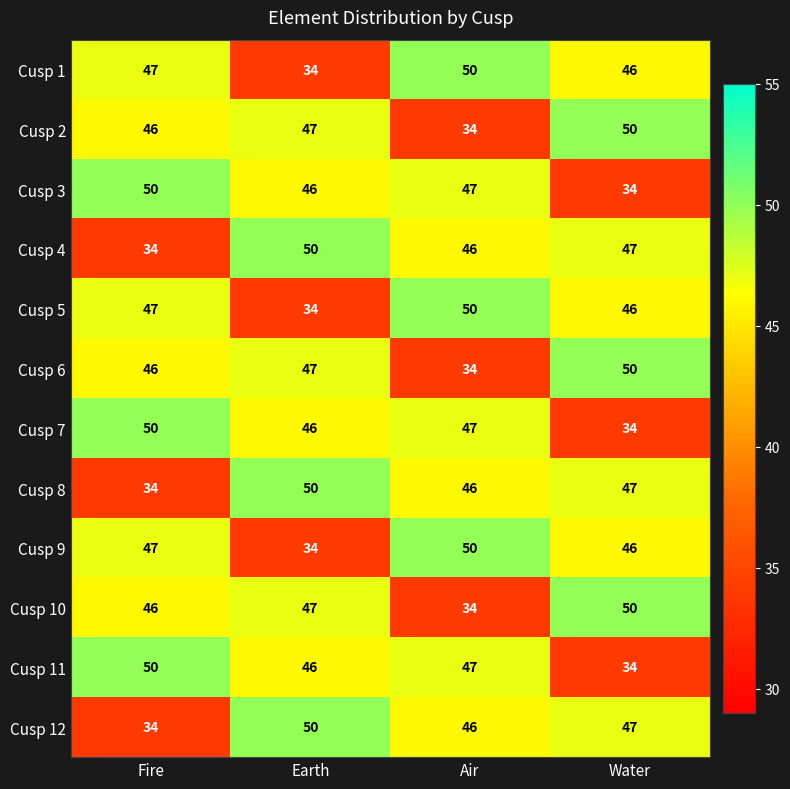

What is the sum of the Cusp 5 values at Water and Air?

96